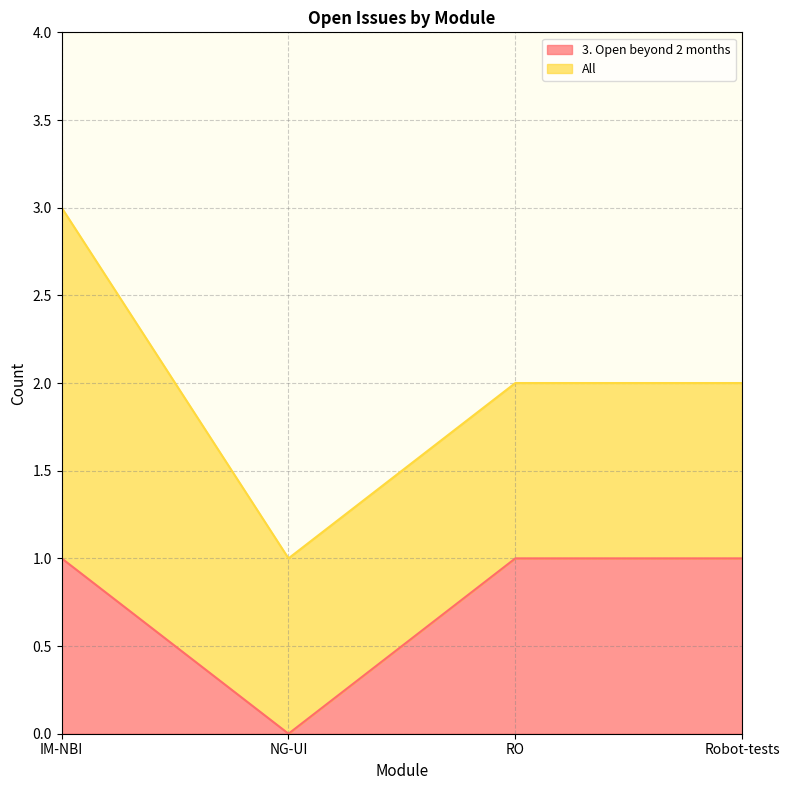

Does the chart have visible grid lines?

Yes